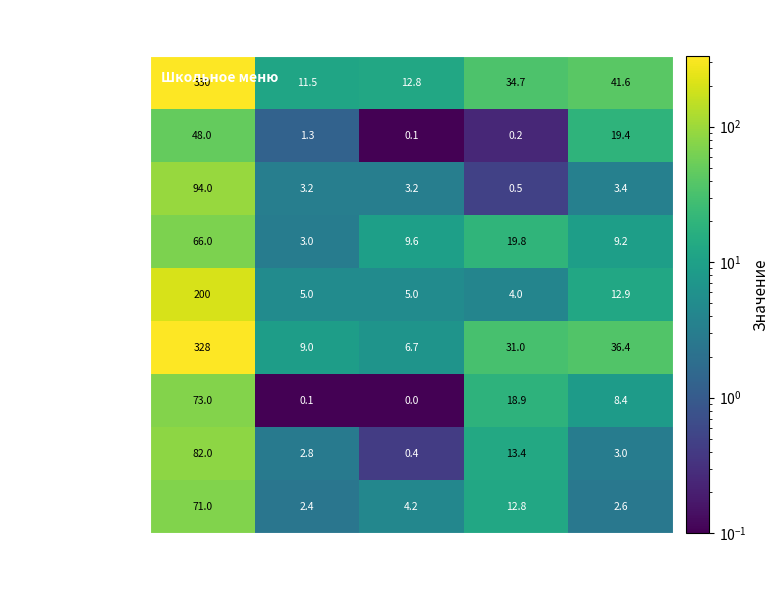

The value of 2 блюдо (Обед) at Калорийность is 328.0. True or false?

True